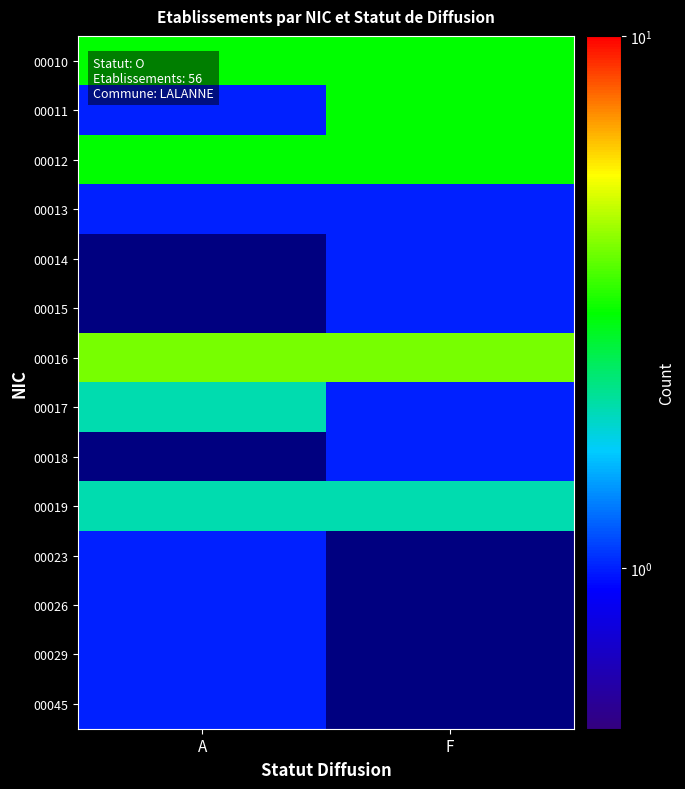

Reading left to right, what are all the values shown in this chart?

00010: A=3.0	F=3.0
00011: A=1.0	F=3.0
00012: A=3.0	F=3.0
00013: A=1.0	F=1.0
00014: A=0.1	F=1.0
00015: A=0.1	F=1.0
00016: A=4.0	F=4.0
00017: A=2.0	F=1.0
00018: A=0.1	F=1.0
00019: A=2.0	F=2.0
00023: A=1.0	F=0.1
00026: A=1.0	F=0.1
00029: A=1.0	F=0.1
00045: A=1.0	F=0.1